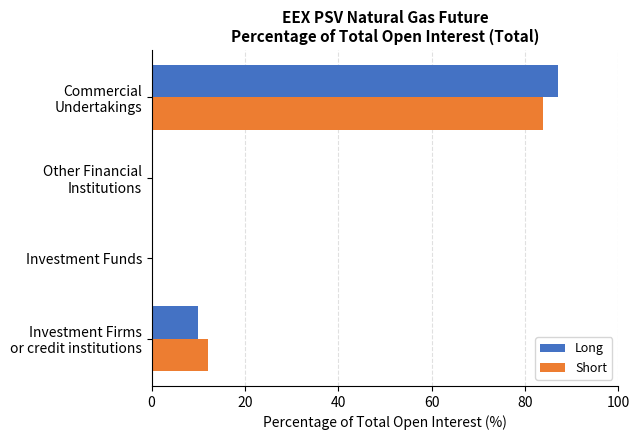

What is the maximum value shown in the chart?

87.0